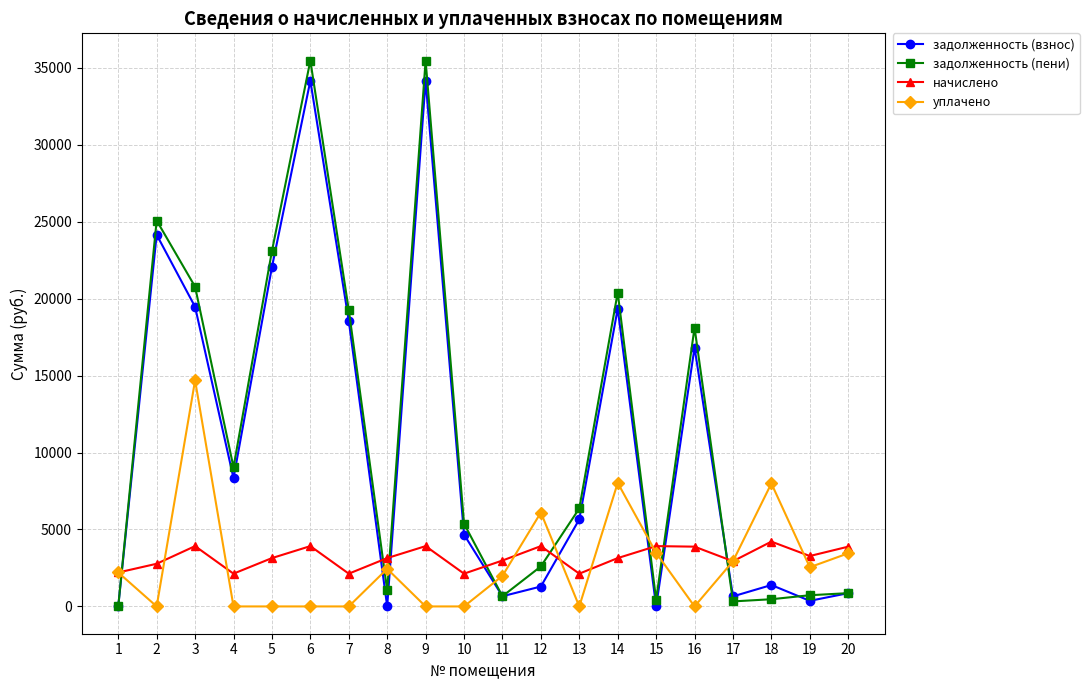

The value of задолженность (взнос) at 7 is 11397.4. True or false?

False